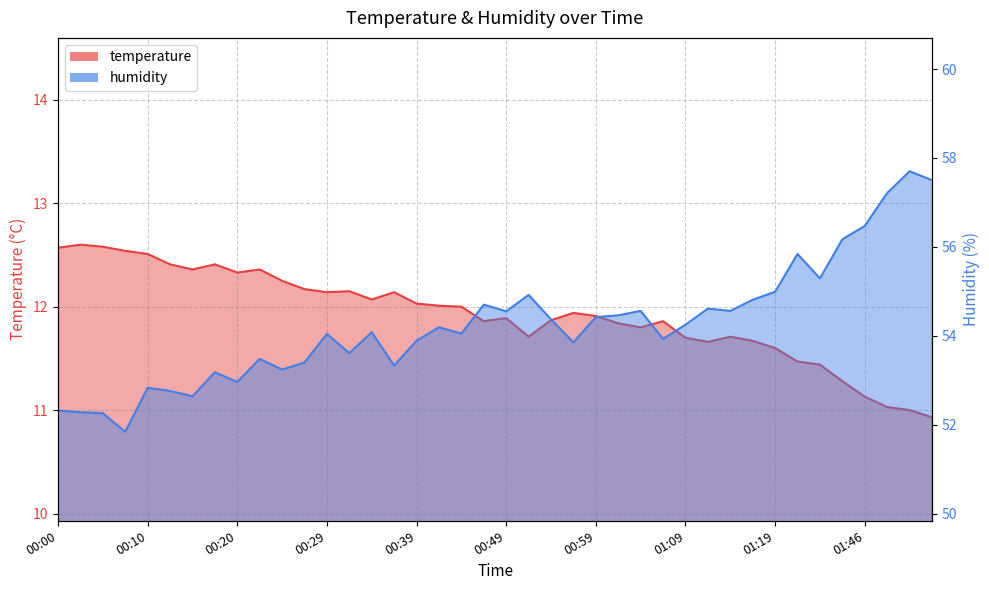

How many series are shown in this chart?

2